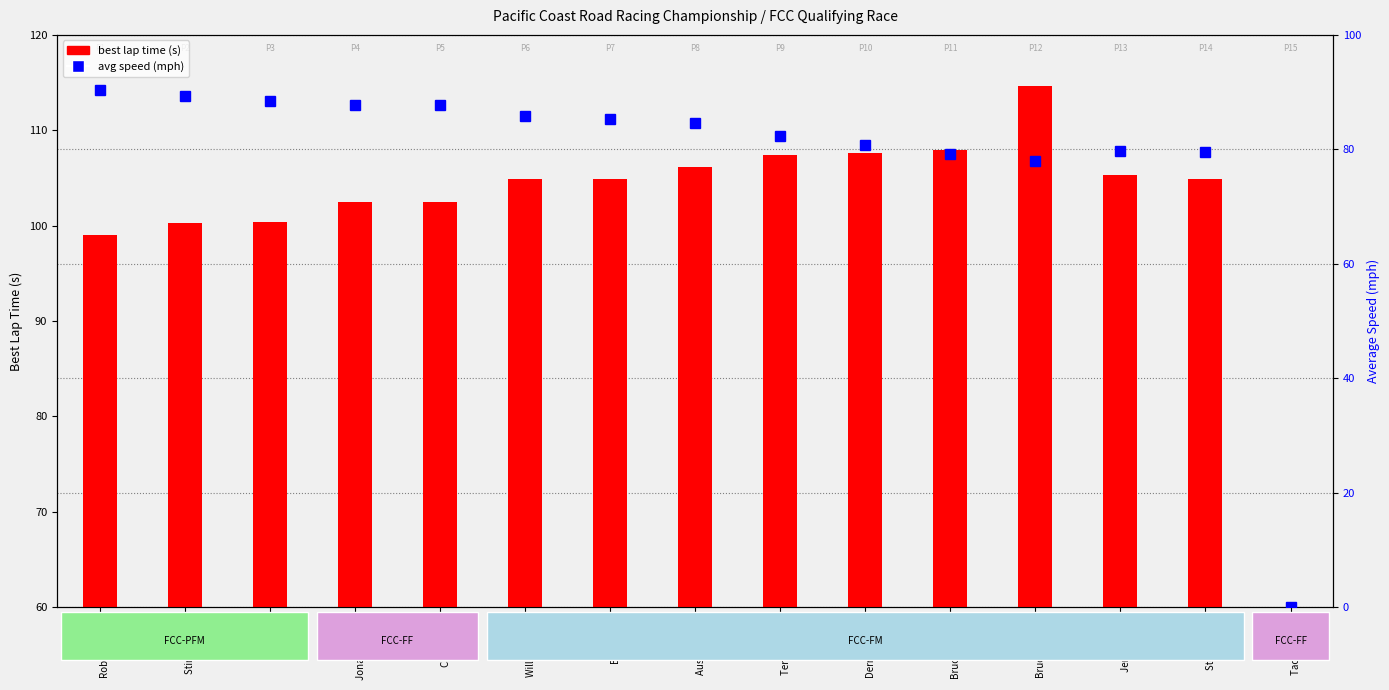

How many values in the best lap time (s) series exceed 104?

9